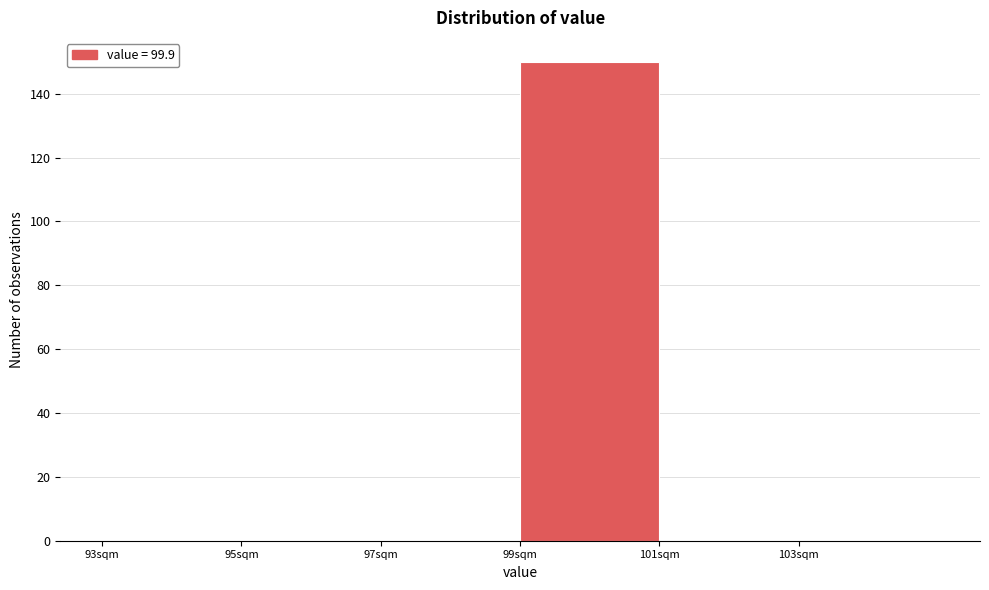

Reading left to right, transcribe this chart: for each bar, give the range it covers on the x-axis and its height. The values are not printed on the chart, so give them approximately, as read against the axis.

93 to 95: 0
95 to 97: 0
97 to 99: 0
99 to 101: 150
101 to 103: 0
103 to 105: 0